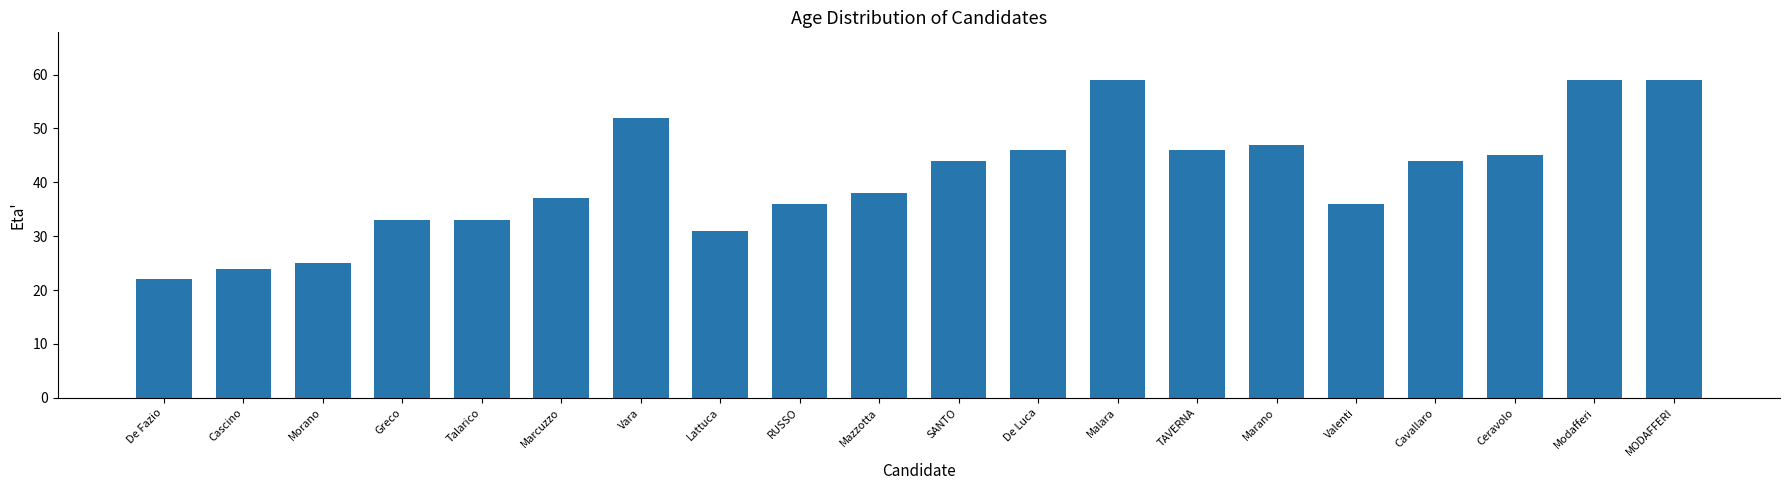

What is the smallest value displayed?

22